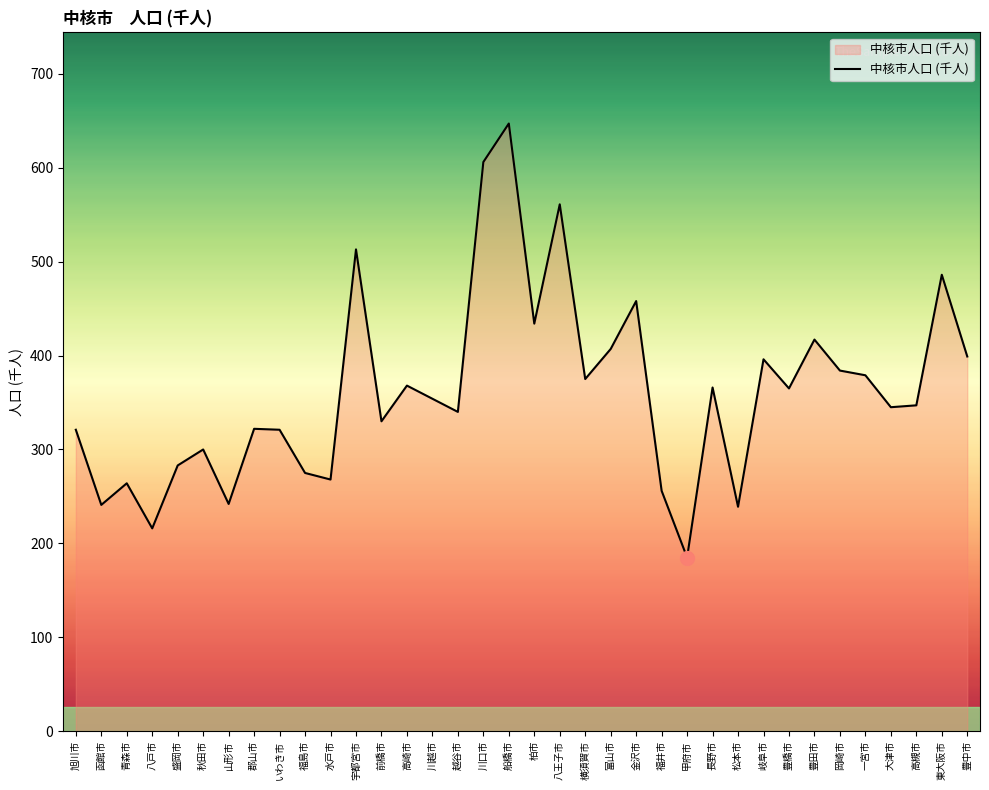

What is the change in value from 甲府市 to 松本市?

+54